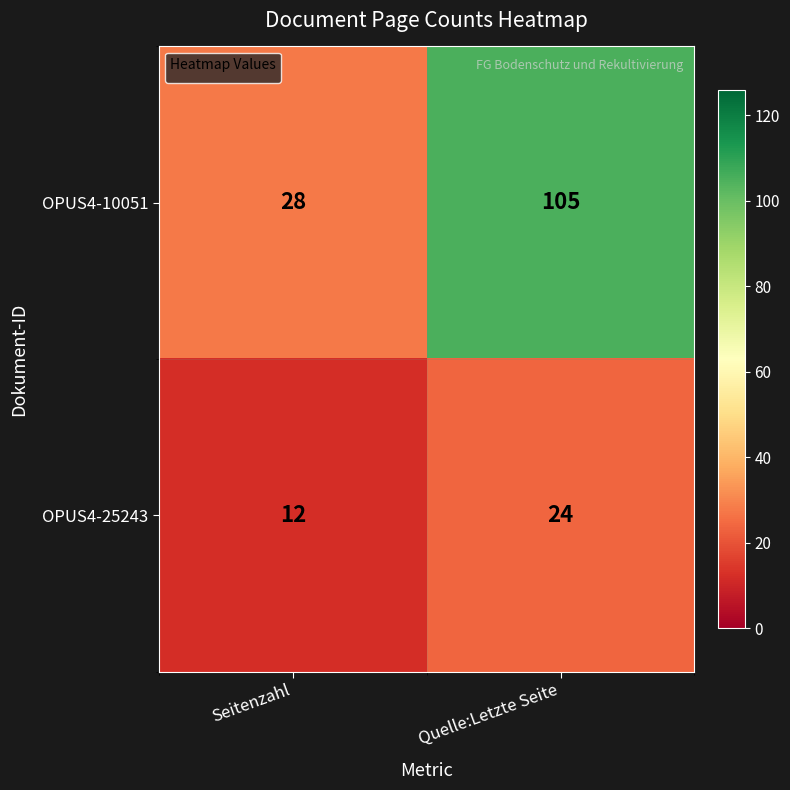

At Quelle:Letzte Seite, list the series in order from smallest to largest.

OPUS4-25243, OPUS4-10051